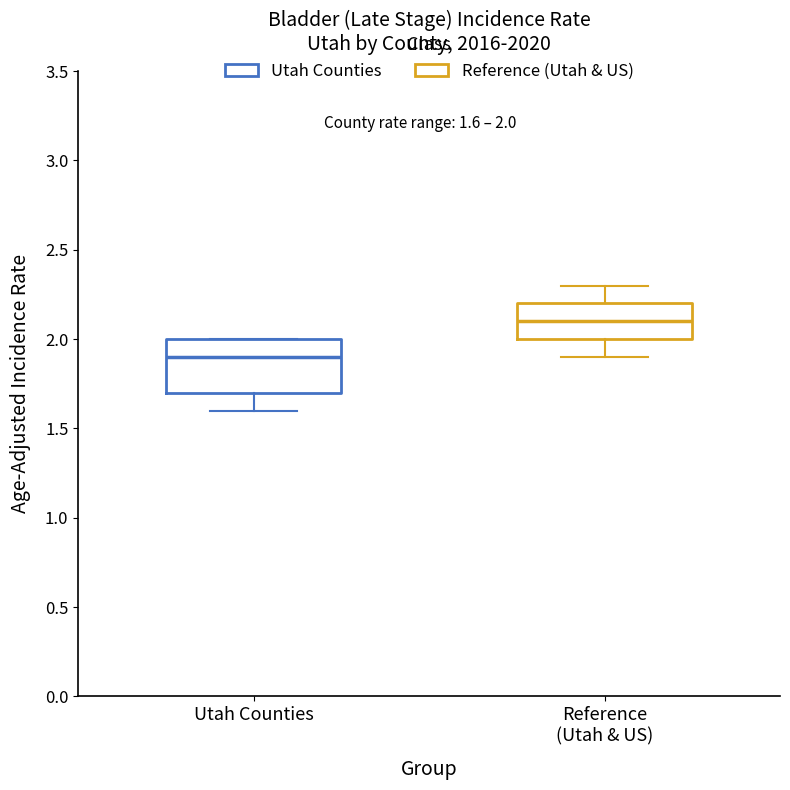

Which box's median line is the lowest?

Utah Counties